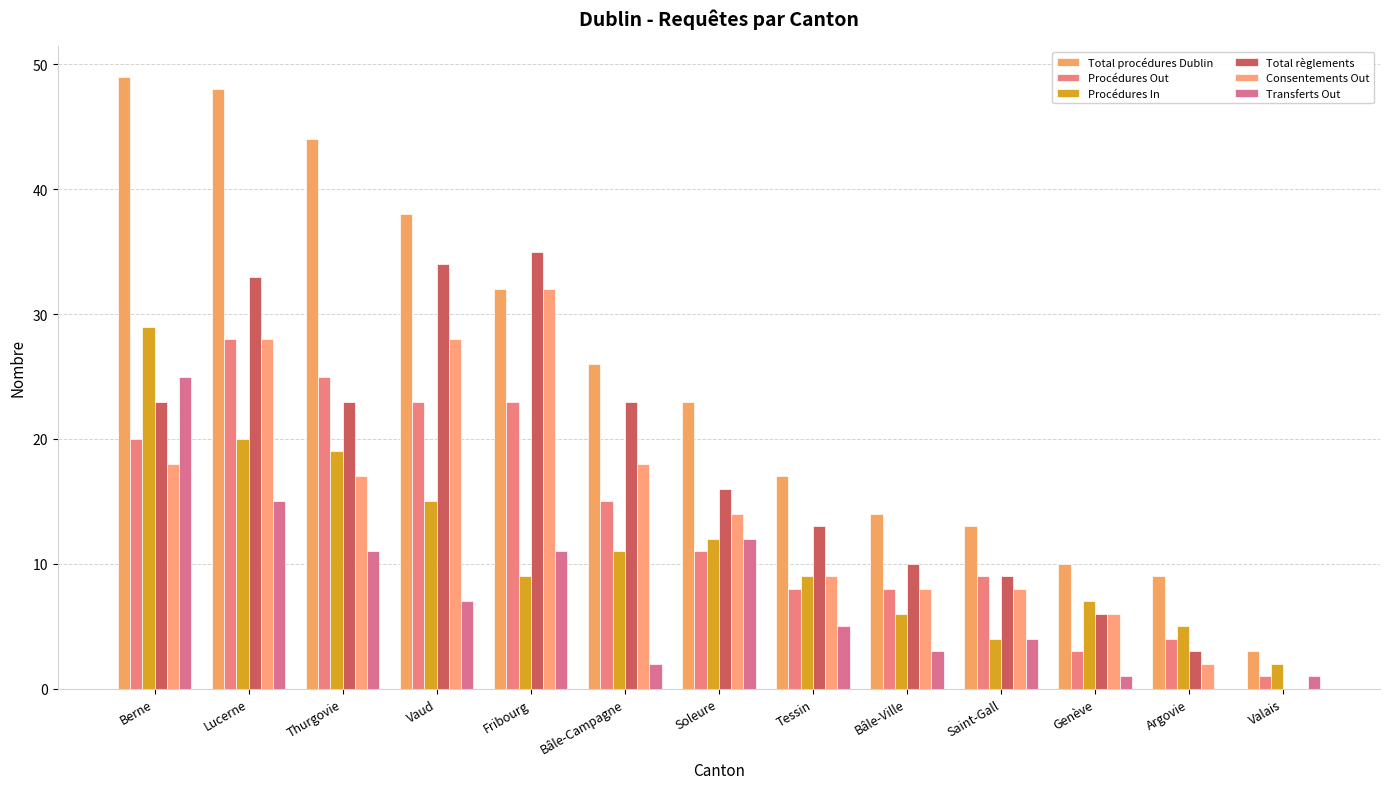

Read the Procédures In value at Genève, to the nearest 5.

5